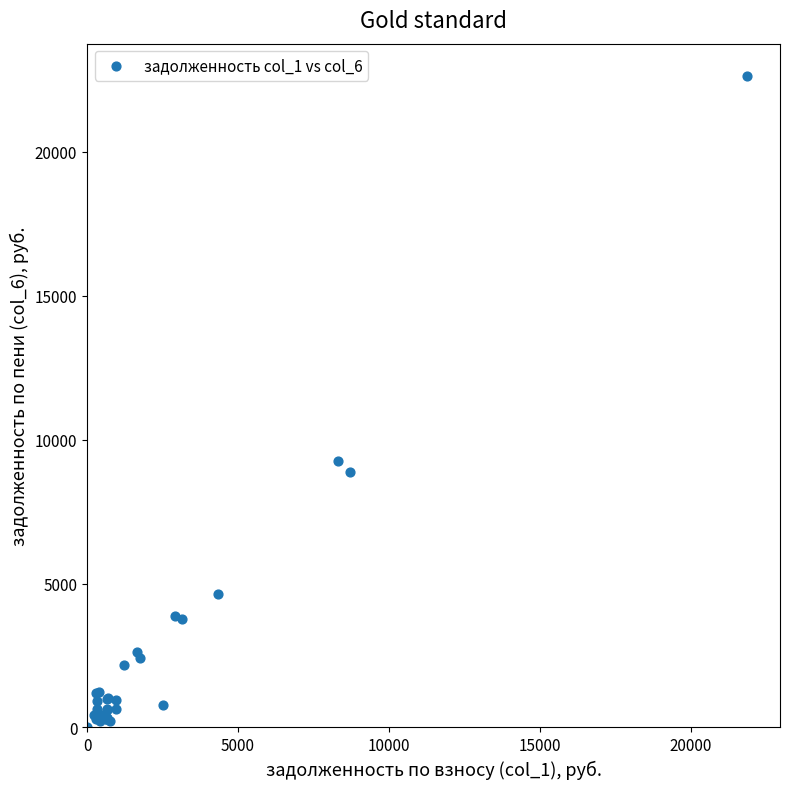

What Y value in the scatter plot is closest to 11314?

9264.0